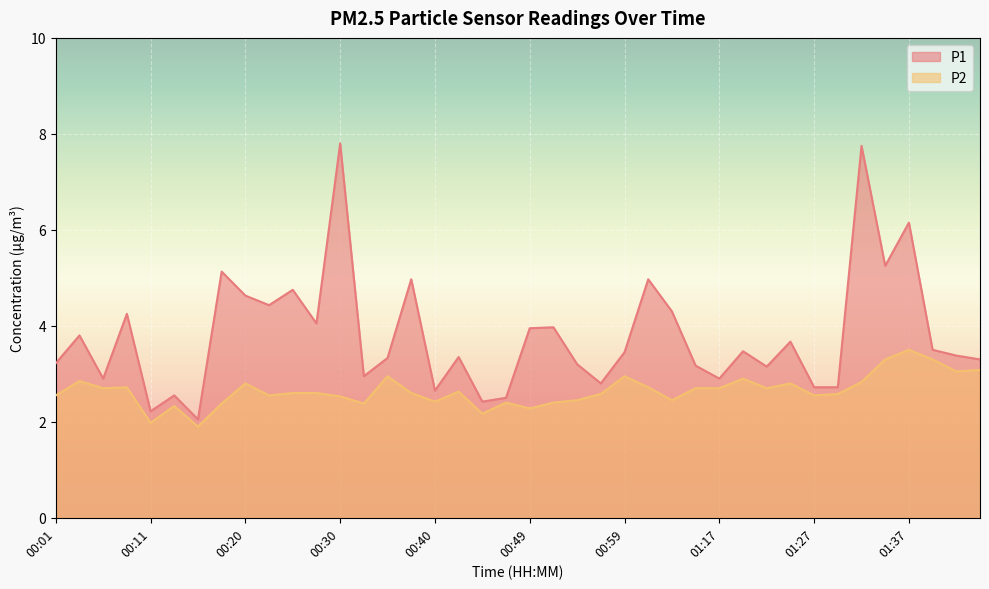

Which series has the largest total across all categories?

P1